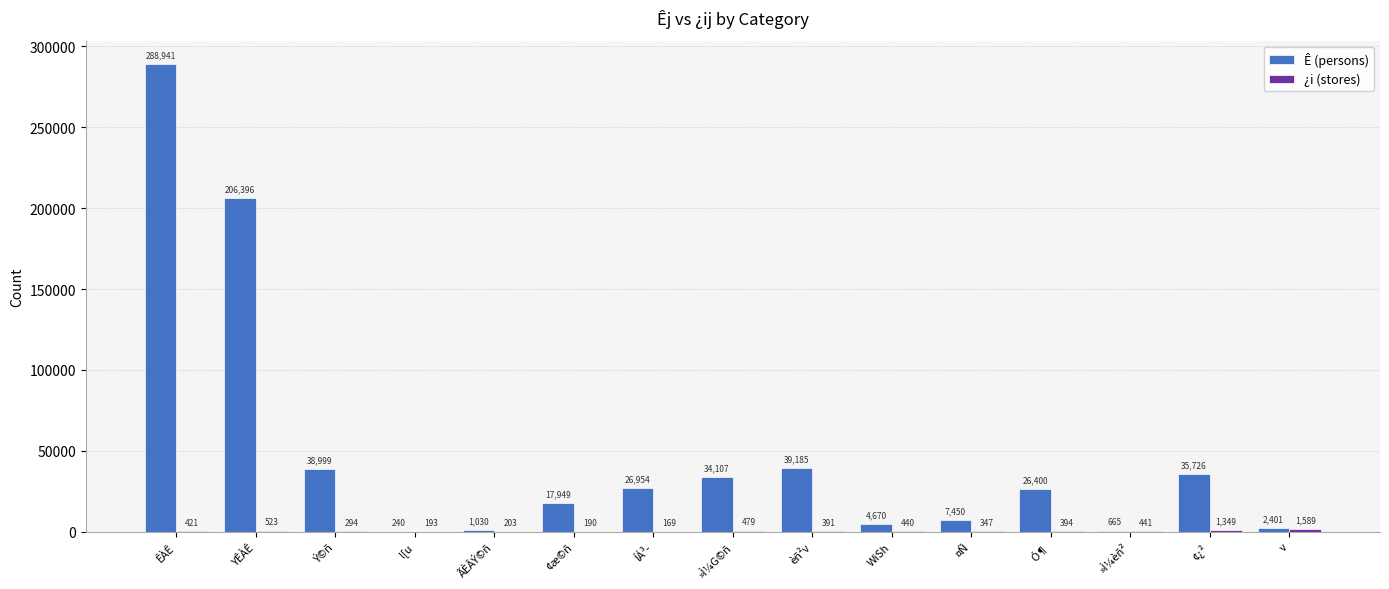

Where is Ê (persons) nearest to the value 144590?

YÊÀÊ